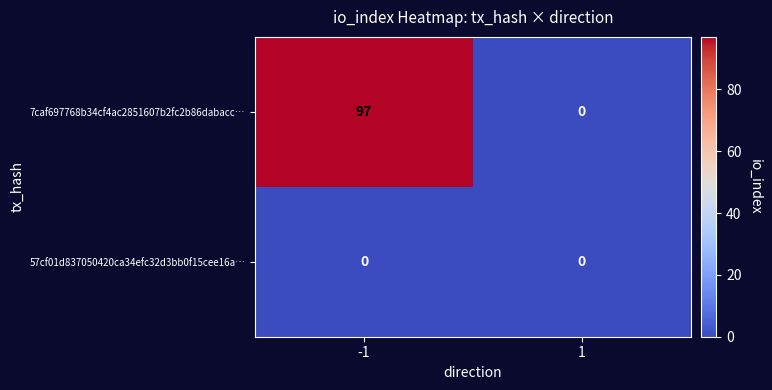

True or false: 57cf01d837050420ca34efc32d3bb0f15cee16a… has a value of 0 at 1.

True